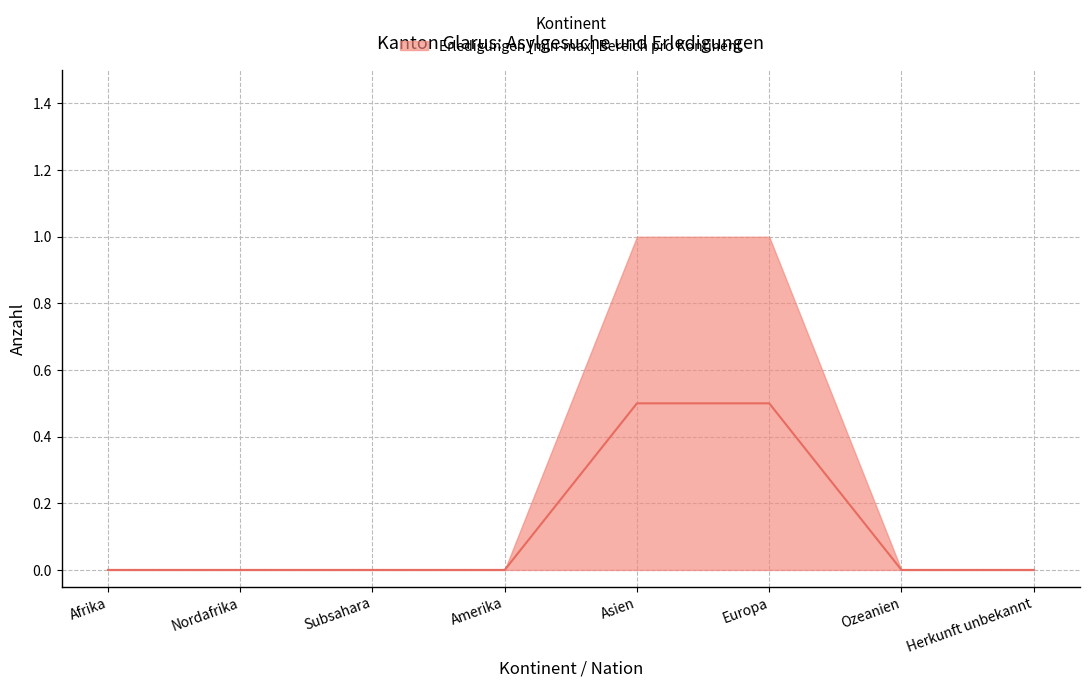

Reading left to right, list all the values displayed in this chart.

Afrika=0.0	Nordafrika=0.0	Subsahara=0.0	Amerika=0.0	Asien=0.5	Europa=0.5	Ozeanien=0.0	Herkunft unbekannt=0.0